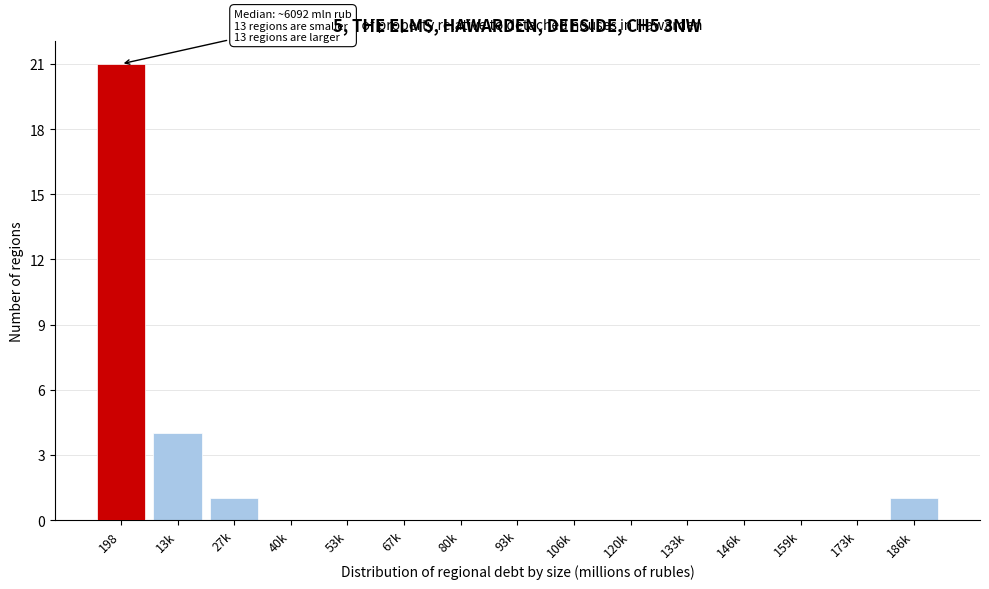

Reading right to left, what are all the values shown in this chart?

186k=1	173k=0	159k=0	146k=0	133k=0	120k=0	106k=0	93k=0	80k=0	67k=0	53k=0	40k=0	27k=1	13k=4	198=21